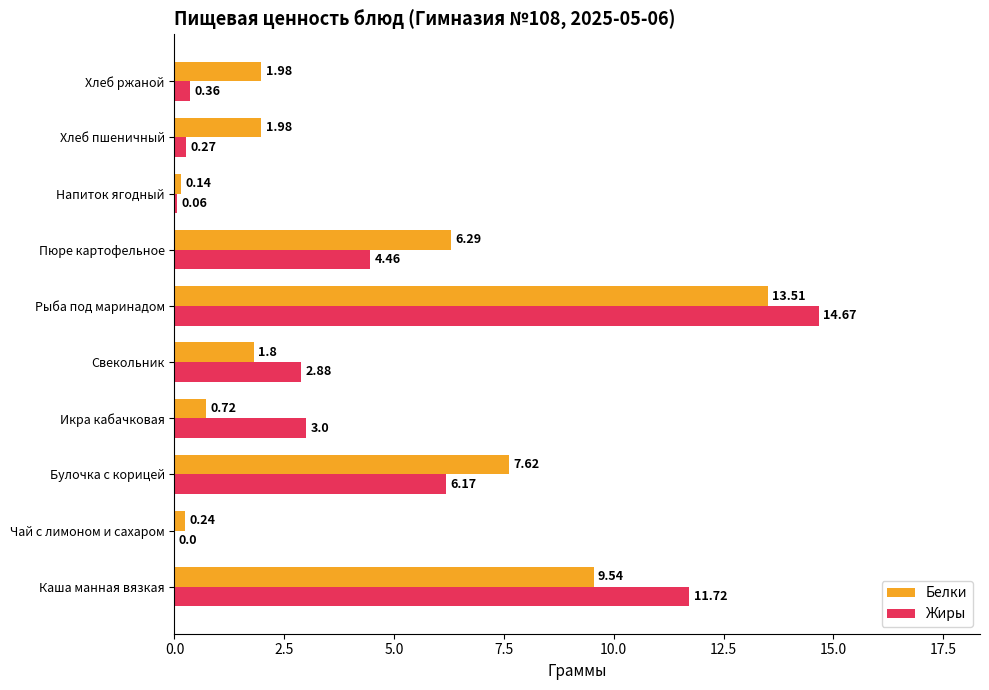

Which series changed the most between Каша манная вязкая and Икра кабачковая?

Белки